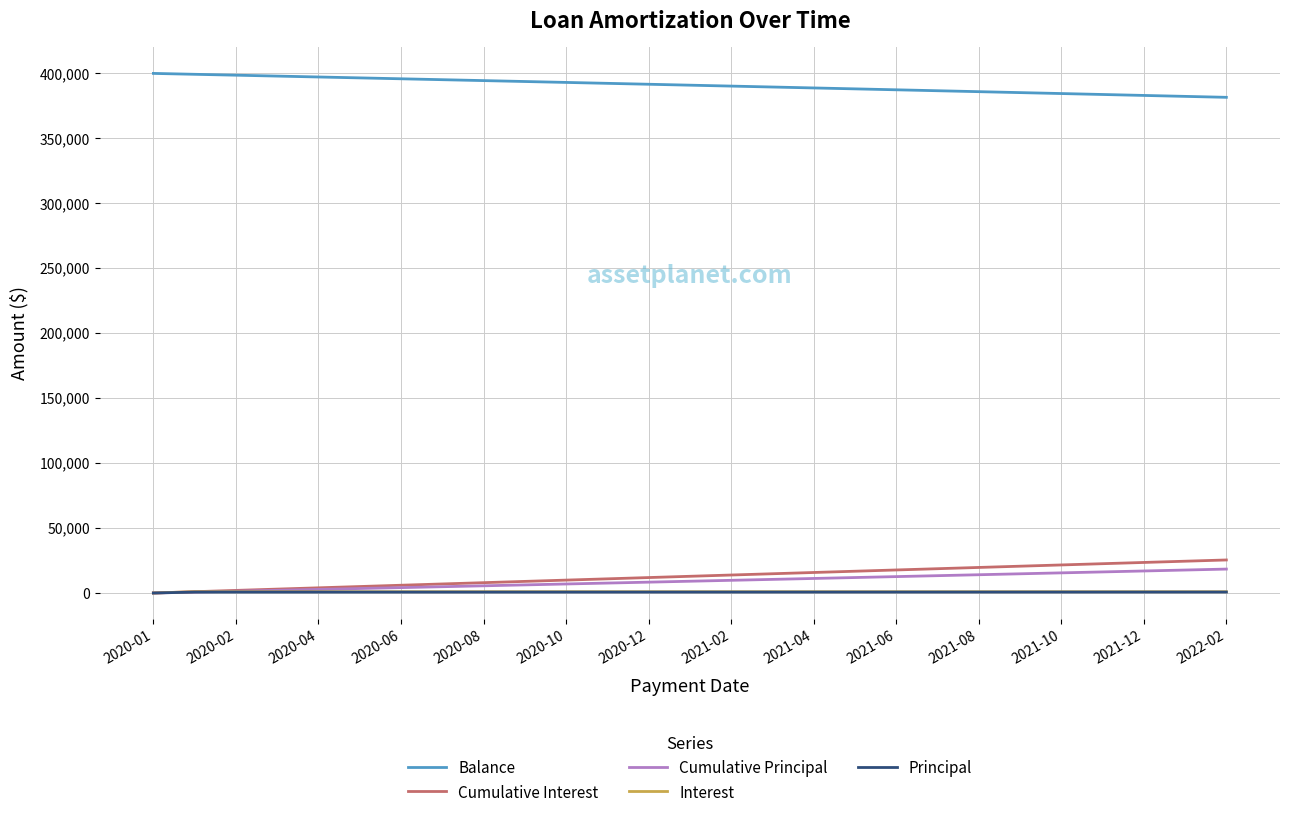

True or false: Balance and Cumulative Interest cross at least once.

False